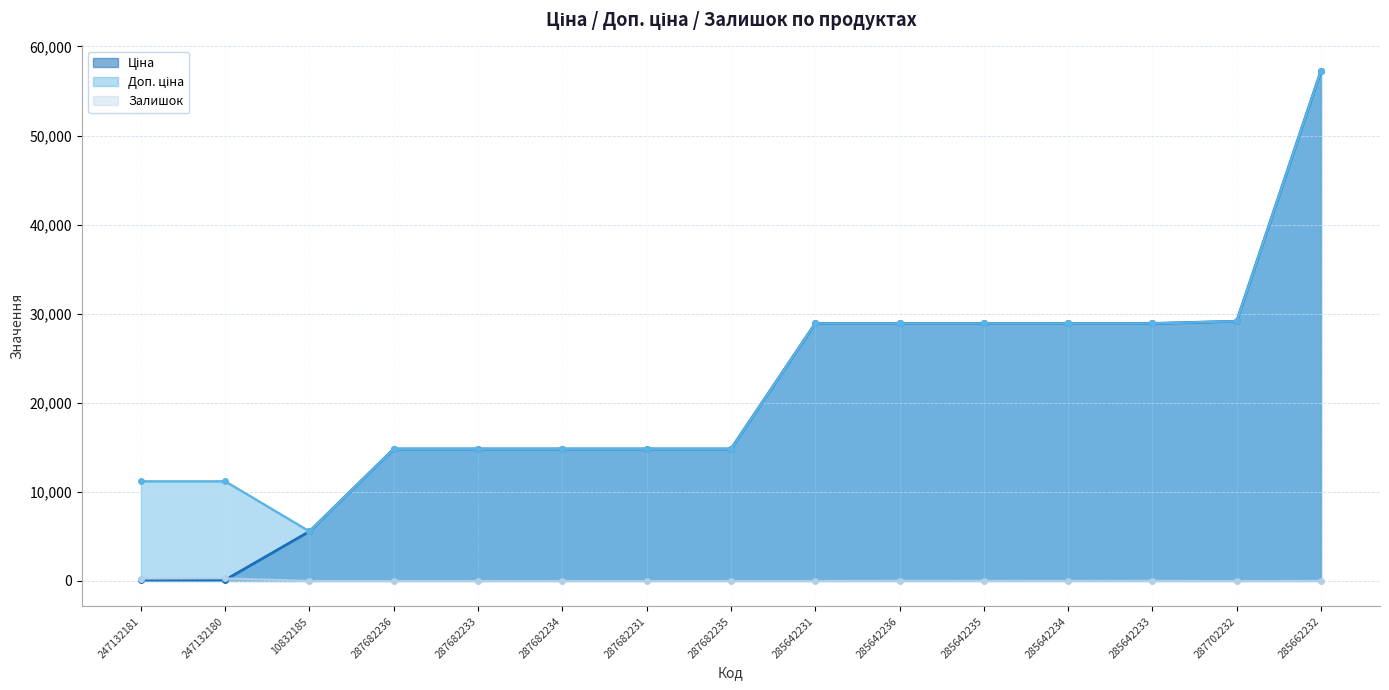

At how many categories does at least one series exceed 22407?

7